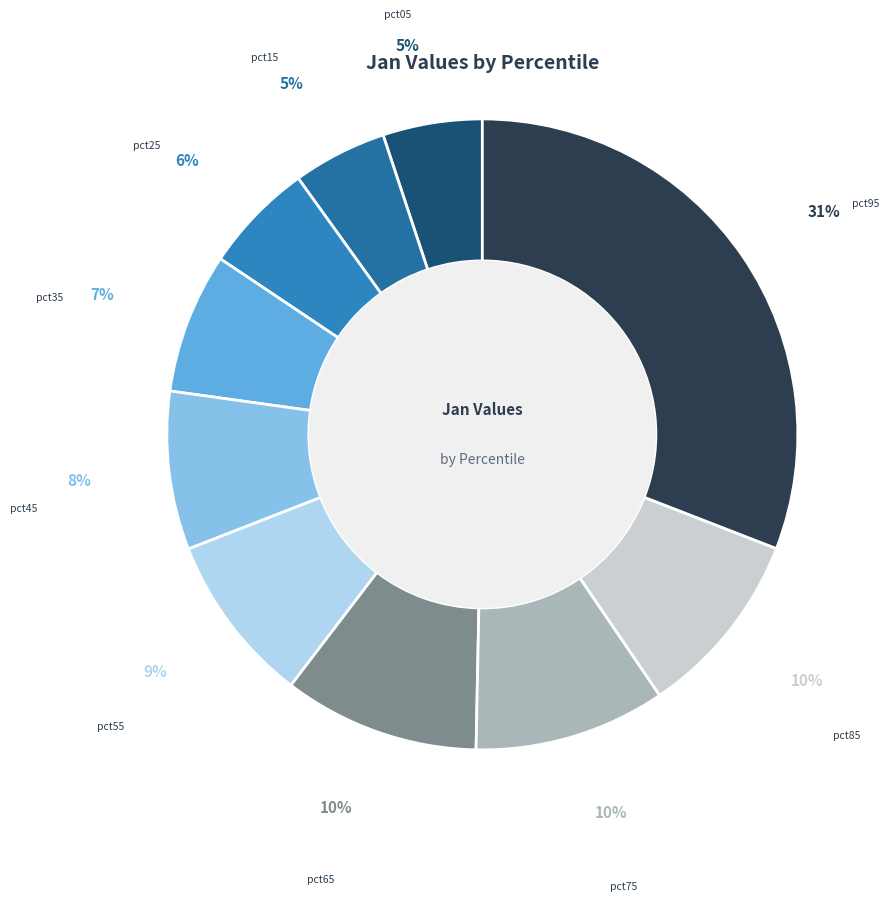

Count the number of slices in the pie.

10